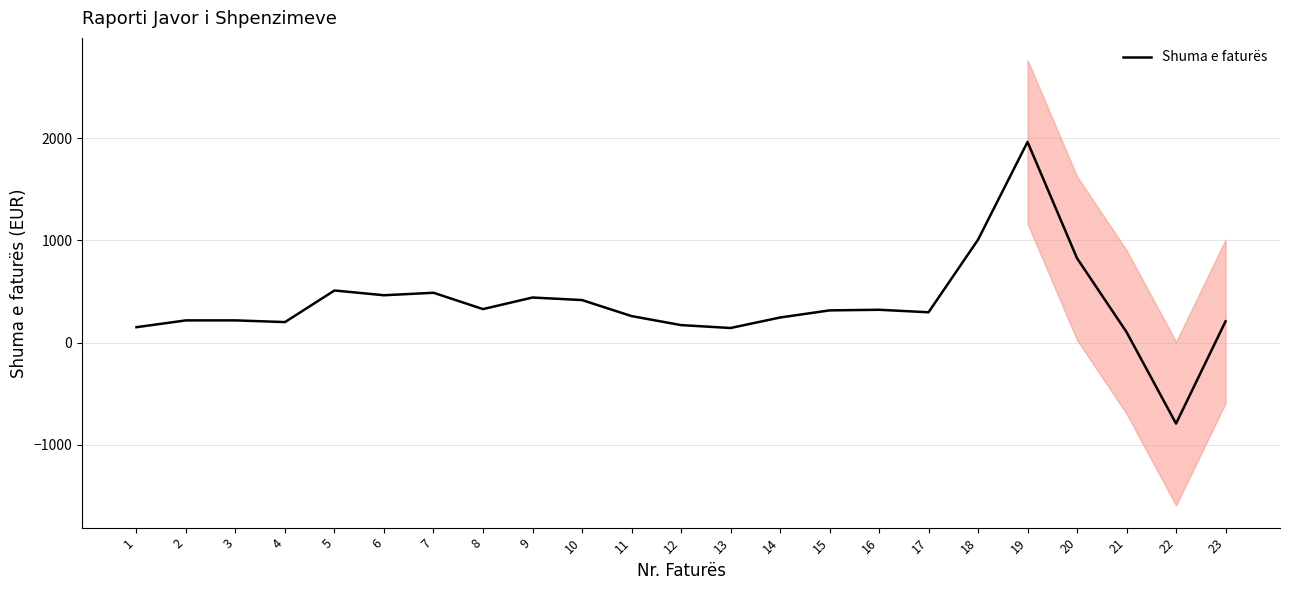

The chart shows a value of 142.1 at 13. True or false?

True